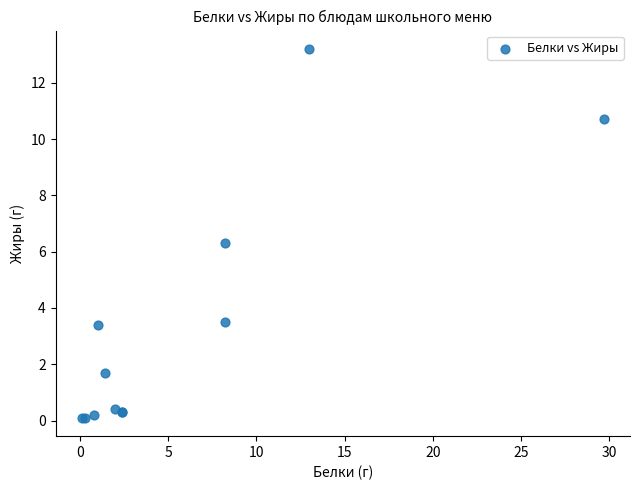

What Y value in the scatter plot is closest to 6?

6.3